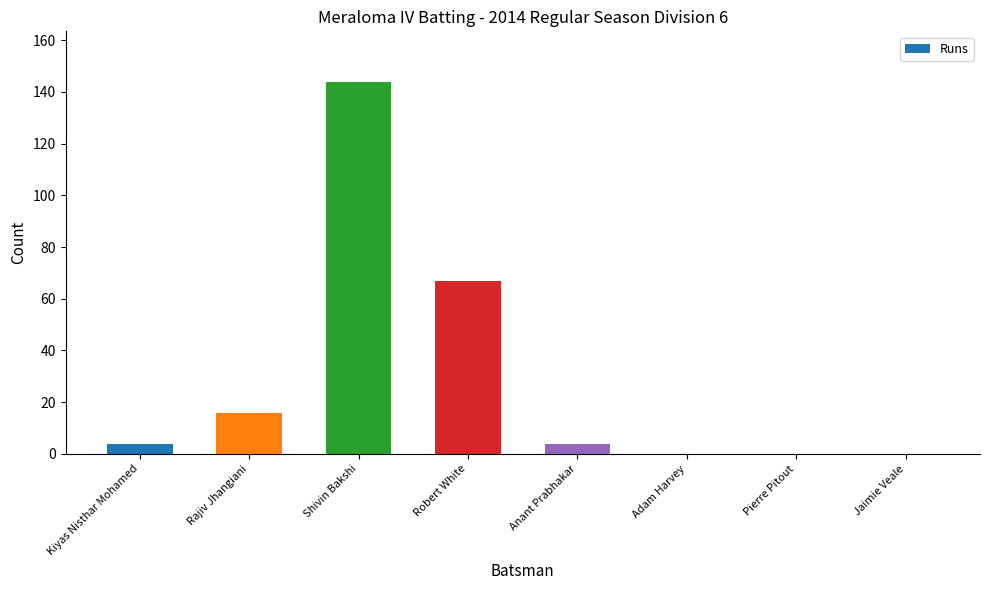

How many distinct data groups are displayed?

1